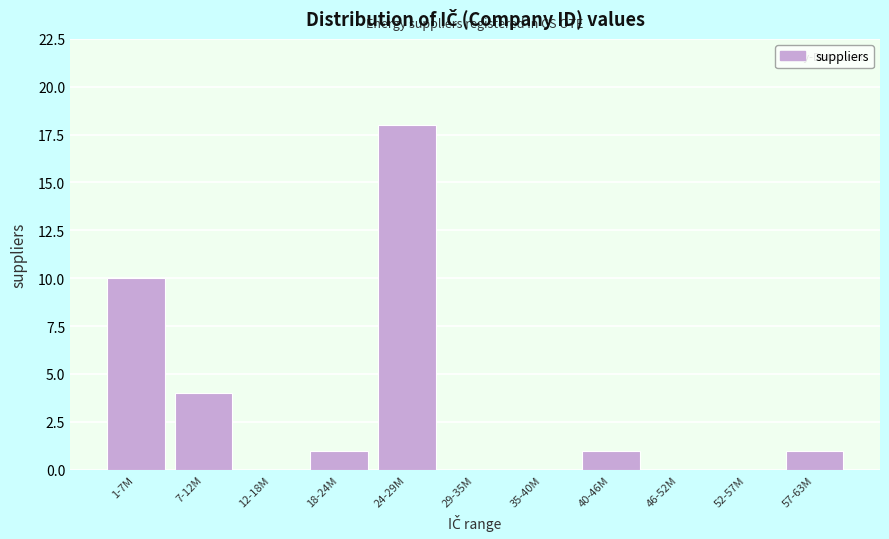

Reading left to right, extract all data points from this chart.

1-7M=10	7-12M=4	12-18M=0	18-24M=1	24-29M=18	29-35M=0	35-40M=0	40-46M=1	46-52M=0	52-57M=0	57-63M=1